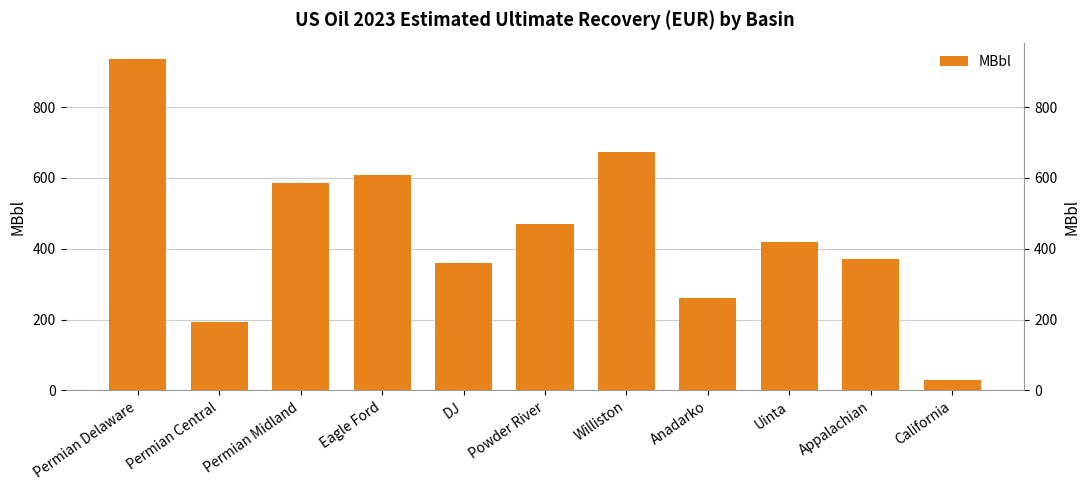

Which label corresponds to the largest value in the chart?

Permian Delaware